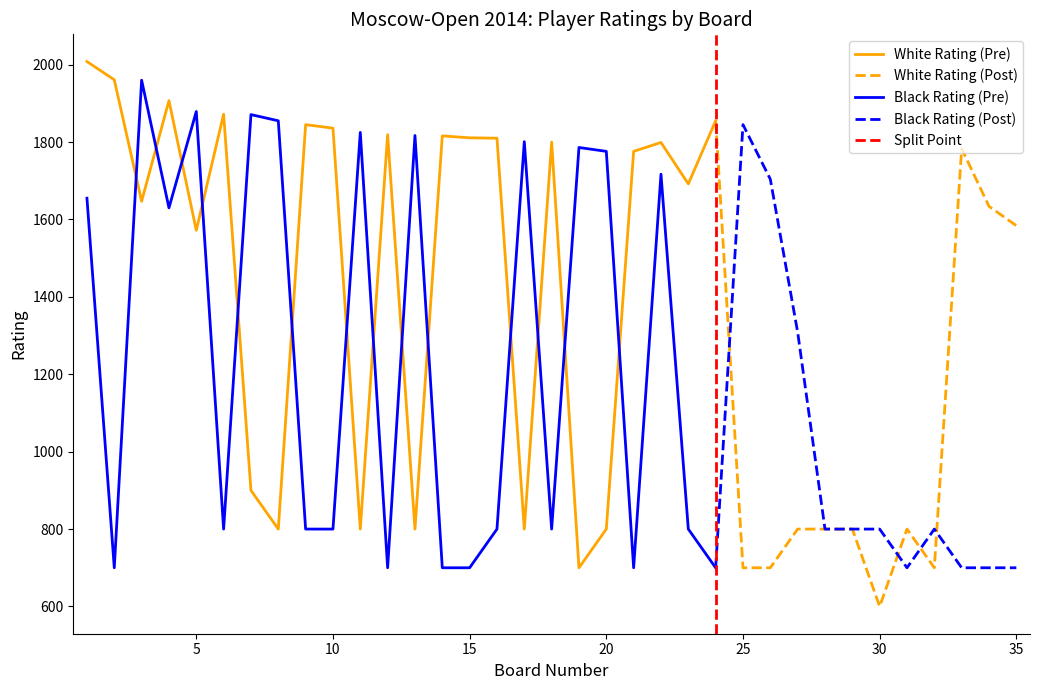

Reading left to right, list all the values displayed in this chart.

White Rating: 2008	1961	1647	1907	1572	1872	900	800	1845	1836	800	1819	800	1816	1811	1810	800	1800	700	800	1776	1799	1692	1855	700	700	800	800	800	600	800	700	1783	1634	1584
Black Rating: 1655	700	1960	1630	1879	800	1871	1855	800	800	1825	700	1817	700	700	800	1801	800	1786	1776	700	1717	800	700	1845	1704	1309	800	800	800	700	800	700	700	700